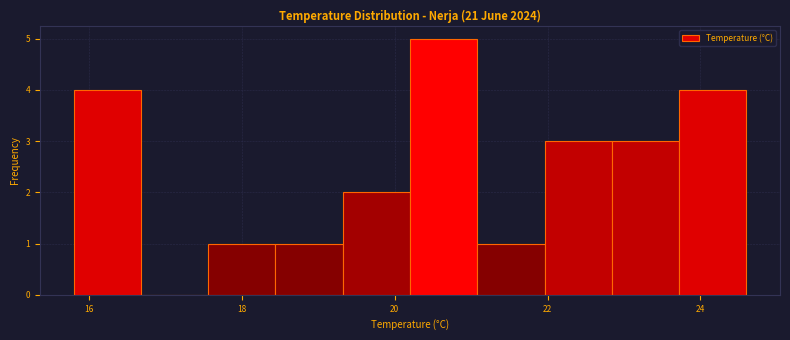

What is the height of the bar covering 21.08 to 21.96 on the x-axis? Neither the bar edges nor the heights are printed on the chart, so give them approximately, as read against the axes.

1